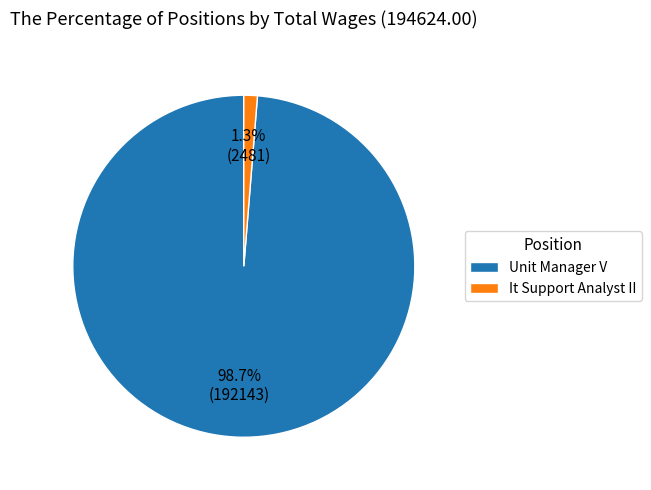

To the nearest percent, what portion does It Support Analyst II represent?

1%